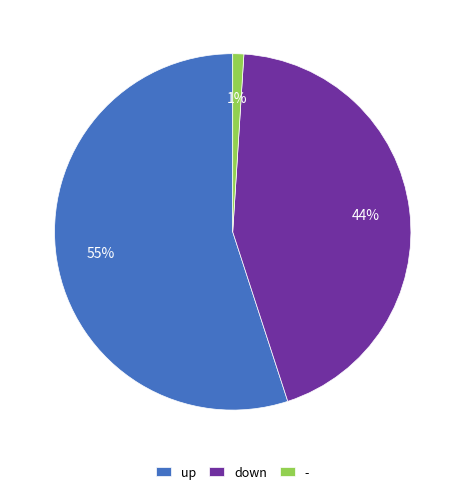

To the nearest percent, what is the difference between the largest and smallest slice percentages?

54%